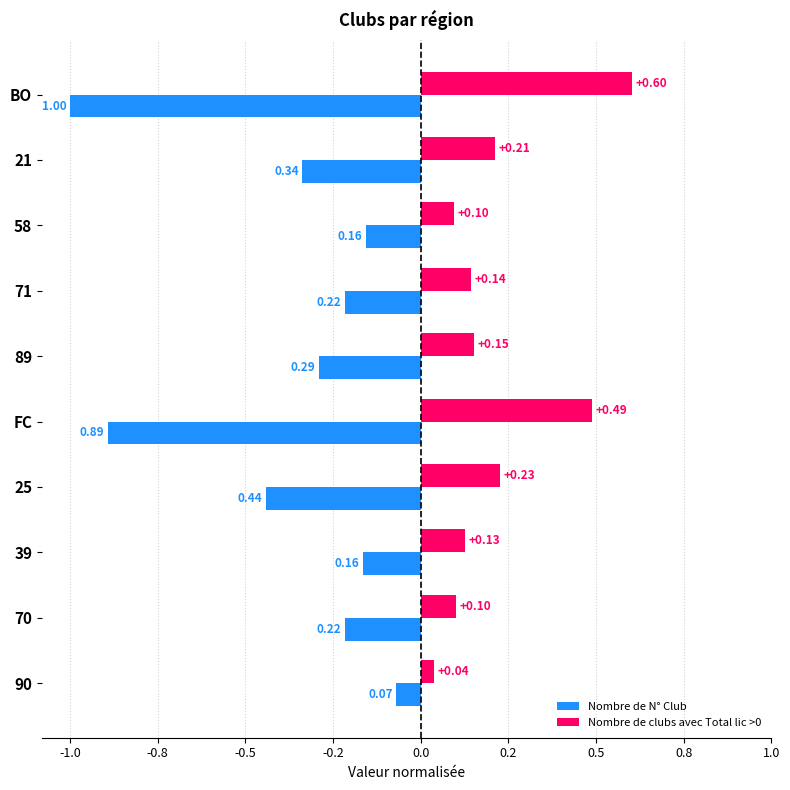

List the series in order of their peak value, highest first.

Nombre de clubs avec Total lic >0, Nombre de N° Club